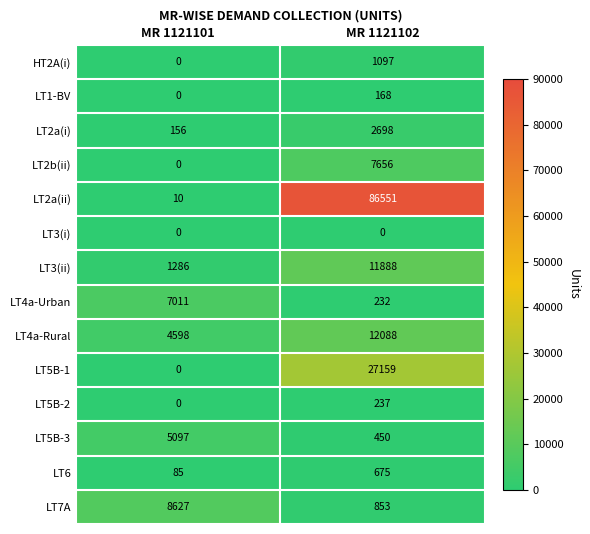

Reading left to right, what are all the values shown in this chart?

HT2A(i): MR 1121101=0	MR 1121102=1097
LT1-BV: MR 1121101=0	MR 1121102=168
LT2a(i): MR 1121101=156	MR 1121102=2698
LT2b(ii): MR 1121101=0	MR 1121102=7656
LT2a(ii): MR 1121101=10	MR 1121102=86551
LT3(i): MR 1121101=0	MR 1121102=0
LT3(ii): MR 1121101=1286	MR 1121102=11888
LT4a-Urban: MR 1121101=7011	MR 1121102=232
LT4a-Rural: MR 1121101=4598	MR 1121102=12088
LT5B-1: MR 1121101=0	MR 1121102=27159
LT5B-2: MR 1121101=0	MR 1121102=237
LT5B-3: MR 1121101=5097	MR 1121102=450
LT6: MR 1121101=85	MR 1121102=675
LT7A: MR 1121101=8627	MR 1121102=853